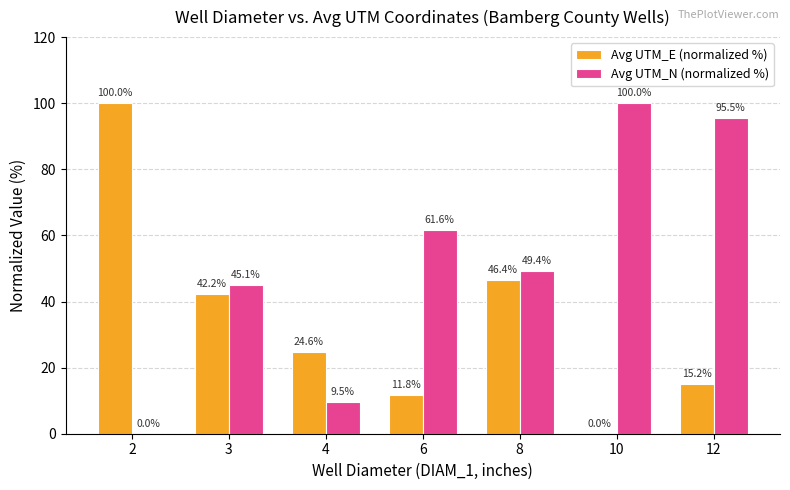

How many values in the Avg UTM_E (normalized %) series exceed 24?

4